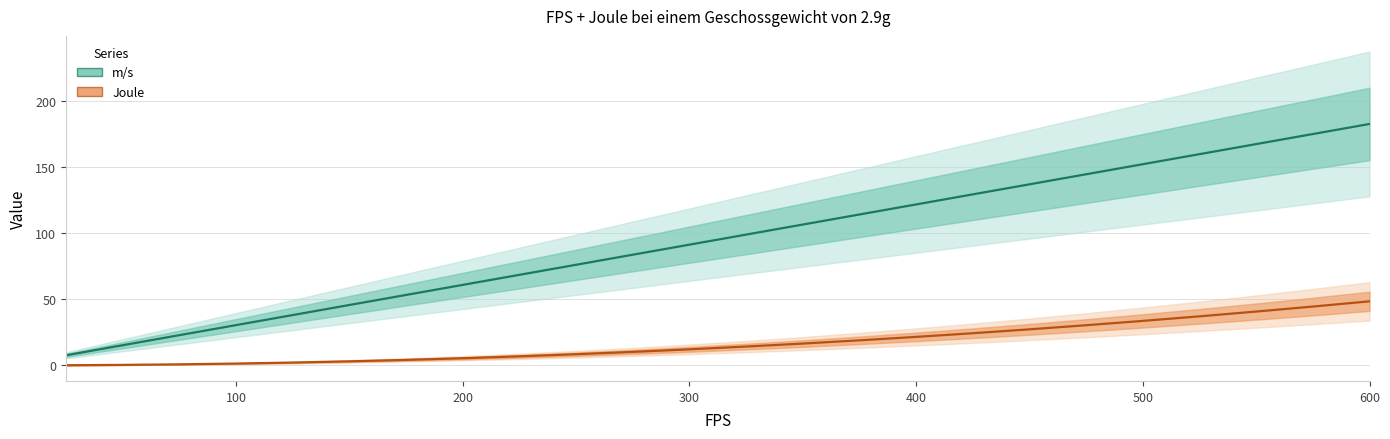

Rank the series by their average value, from lowest to highest.

Joule, m/s